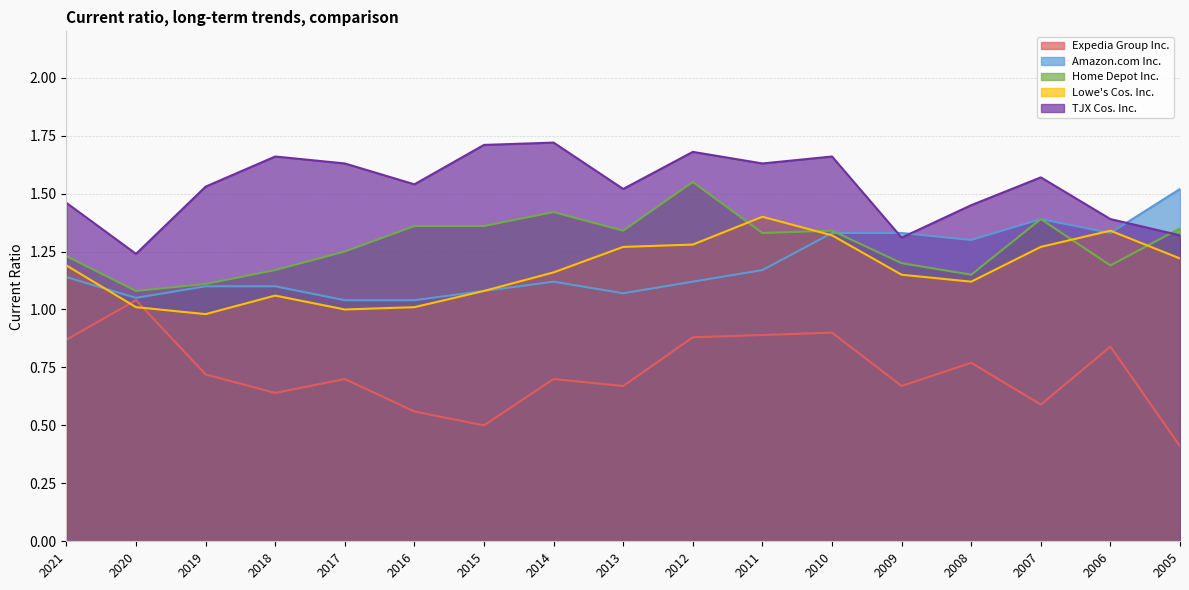

At how many categories does at least one series exceed 0?

17